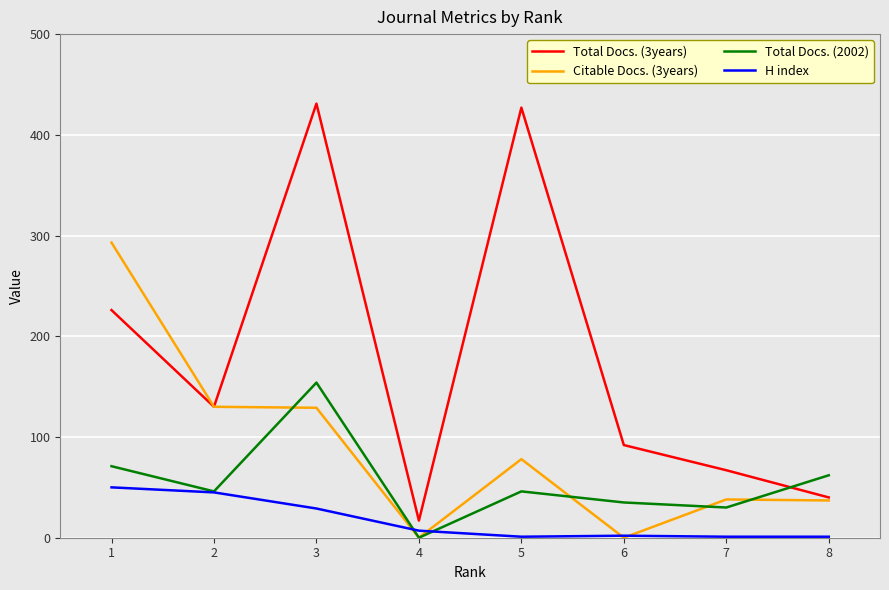

Where do Total Docs. (2002) and Citable Docs. (3years) first cross each other?

2 and 3